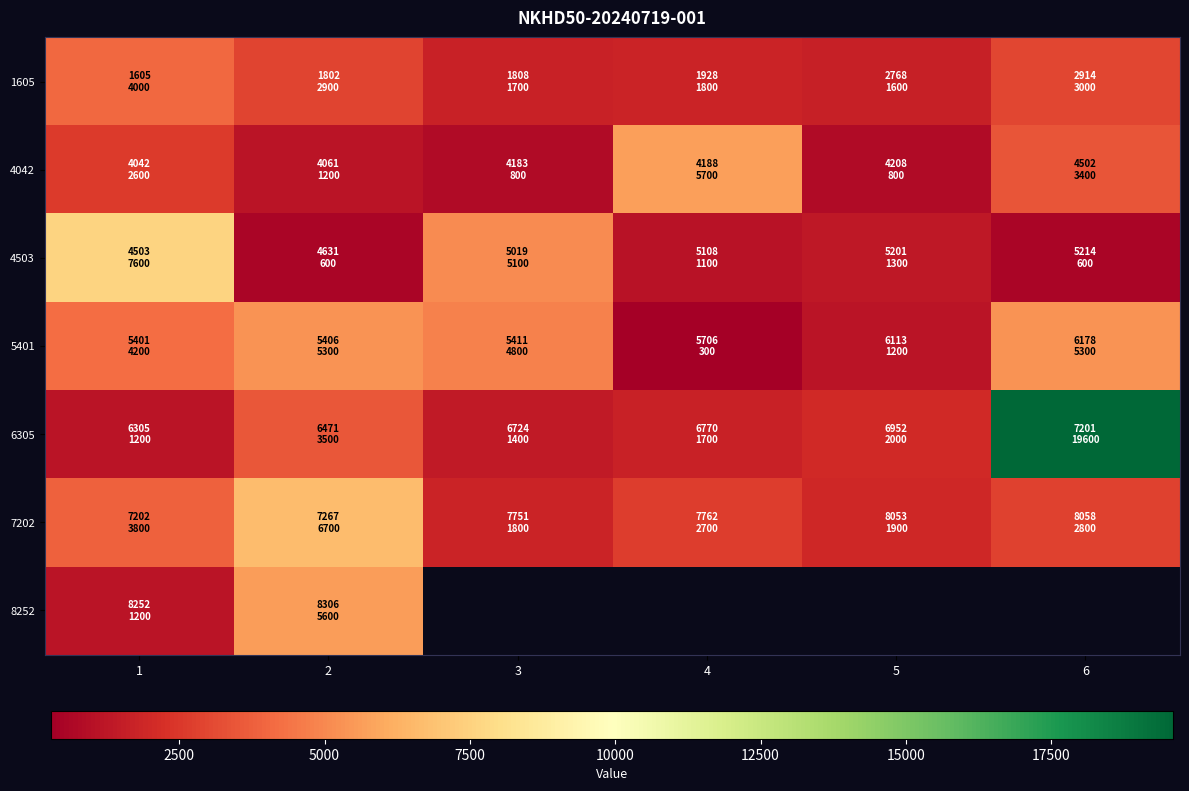

List the series in order of their peak value, lowest first.

1605, 5401, 8252, 4042, 7202, 4503, 6305